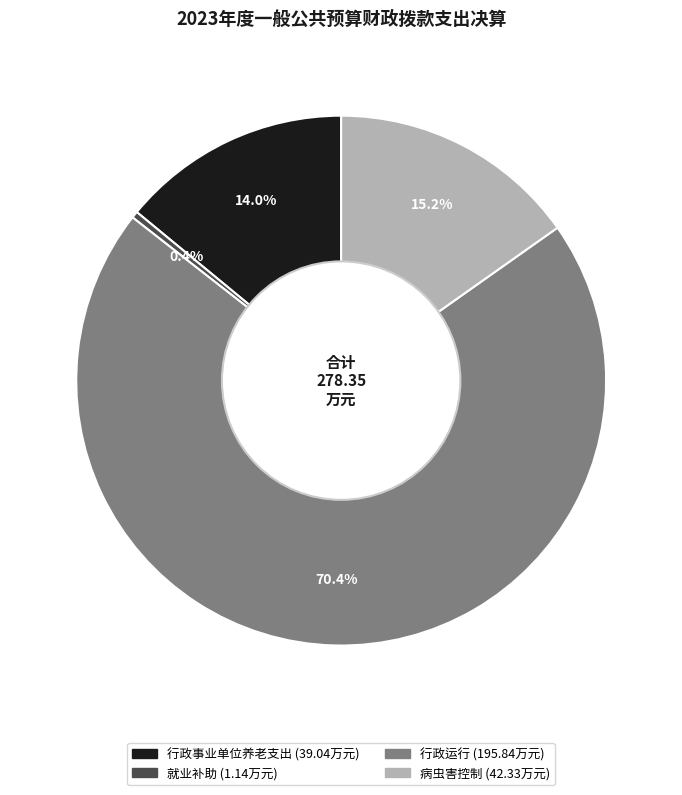

Count the number of slices in the pie.

4